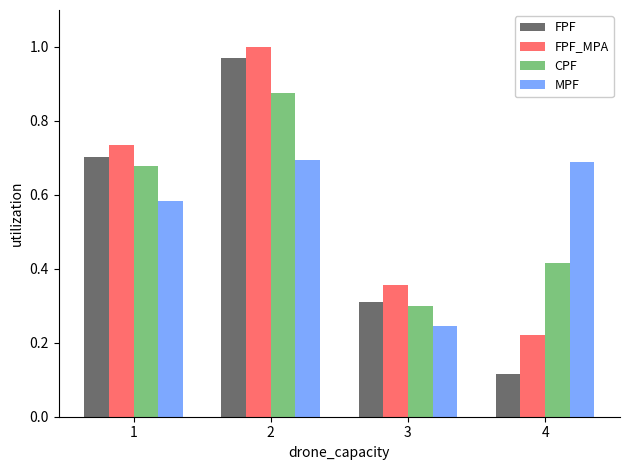

At which label is CPF closest to 0?

3